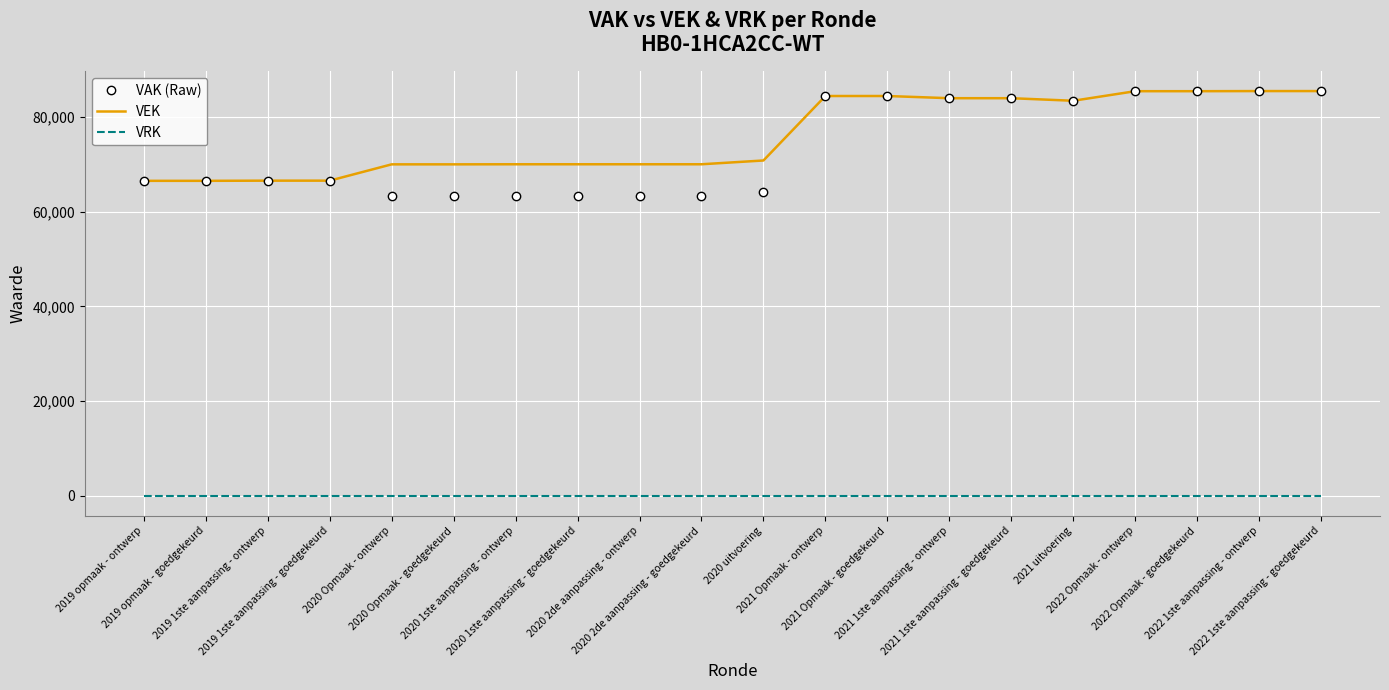

Which series has the widest spread of values?

VAK (Raw)